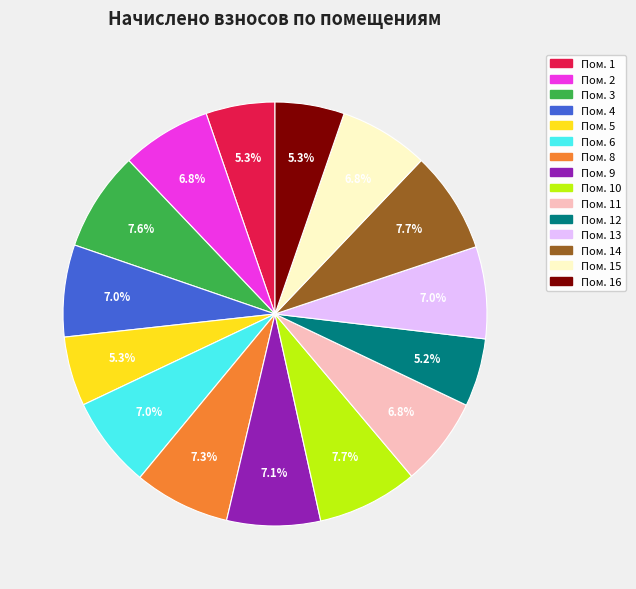

Is there any slice that represents more than half of the pie?

No